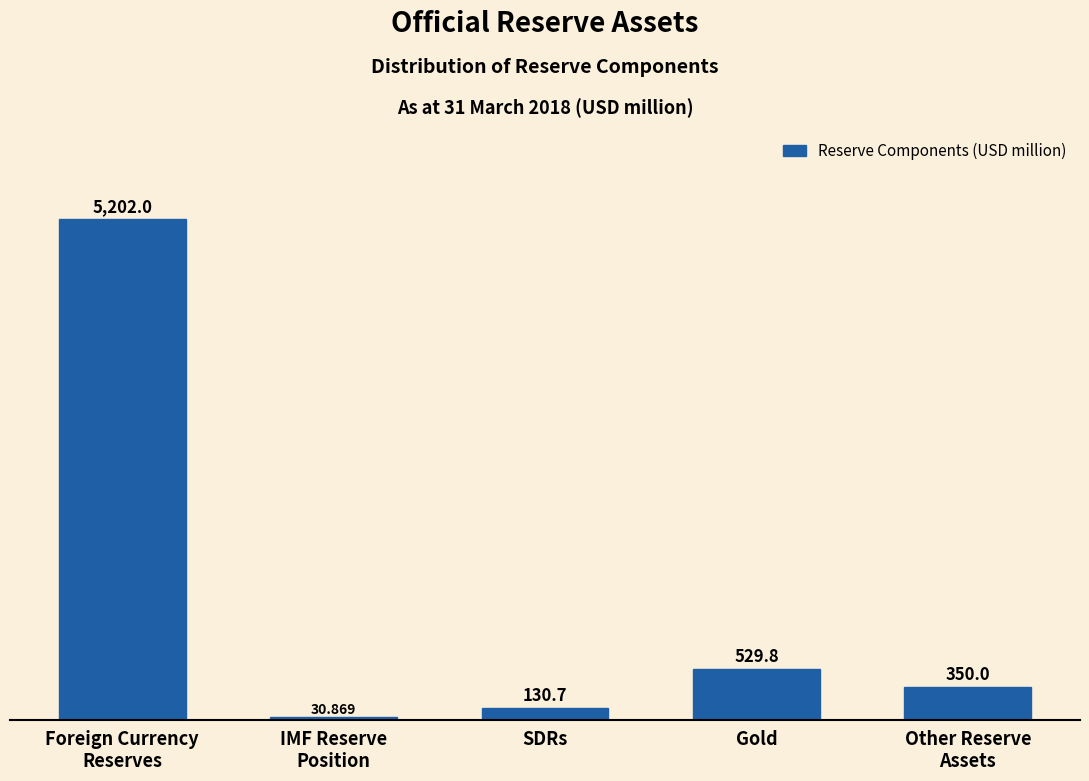

What is the label of the 3rd bar from the left?

SDRs